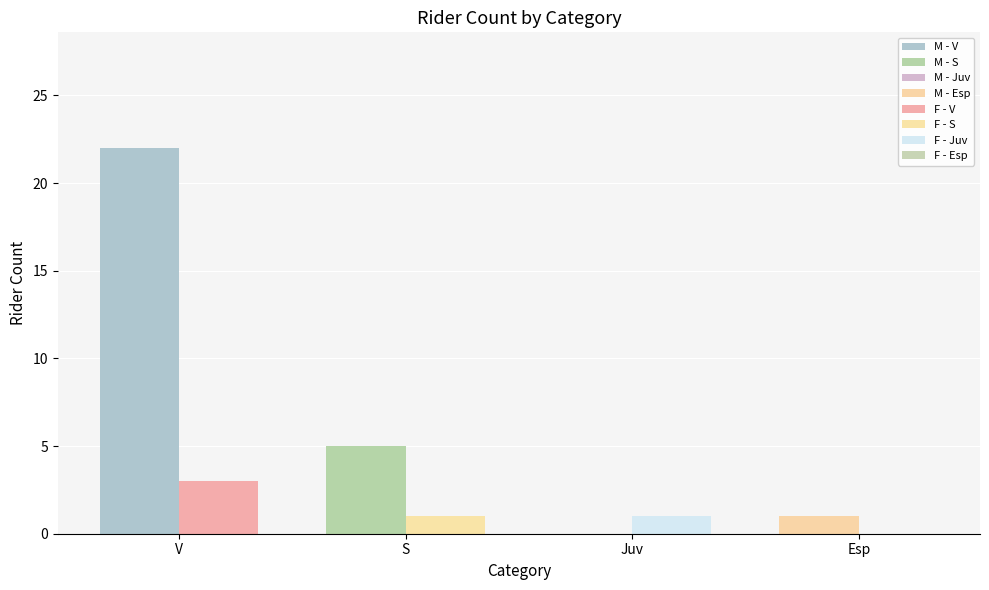

What is the total value across all series at S?

6